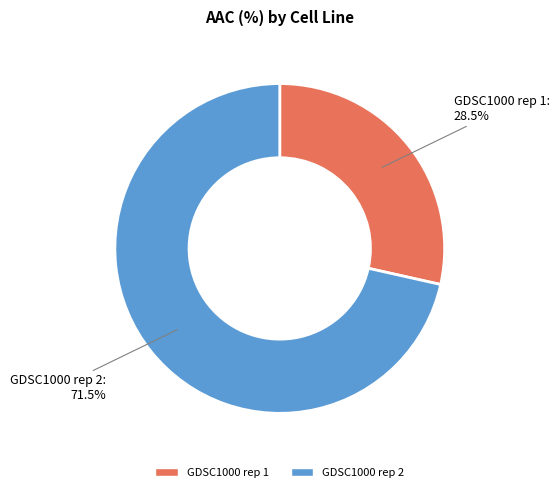

Which slice is the largest?

GDSC1000 rep 2